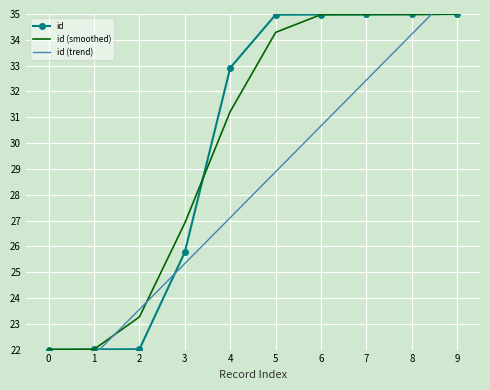

The id (trend) series shows 21.8 at 1. True or false?

True